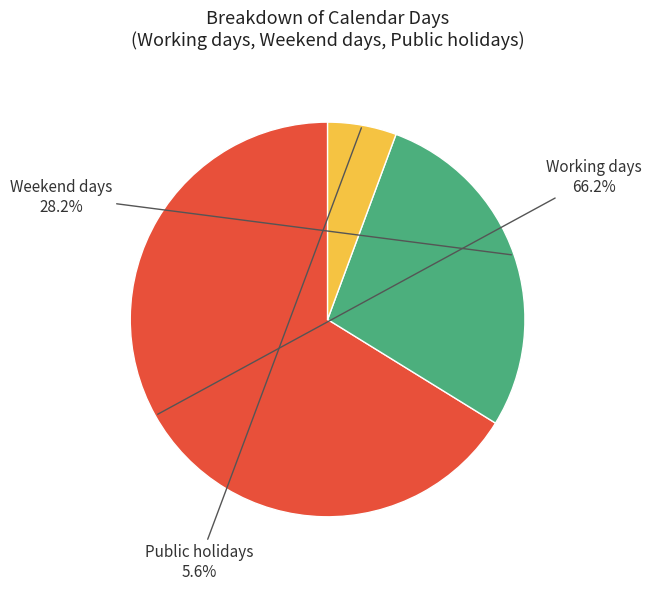

How many segments does this pie chart have?

3